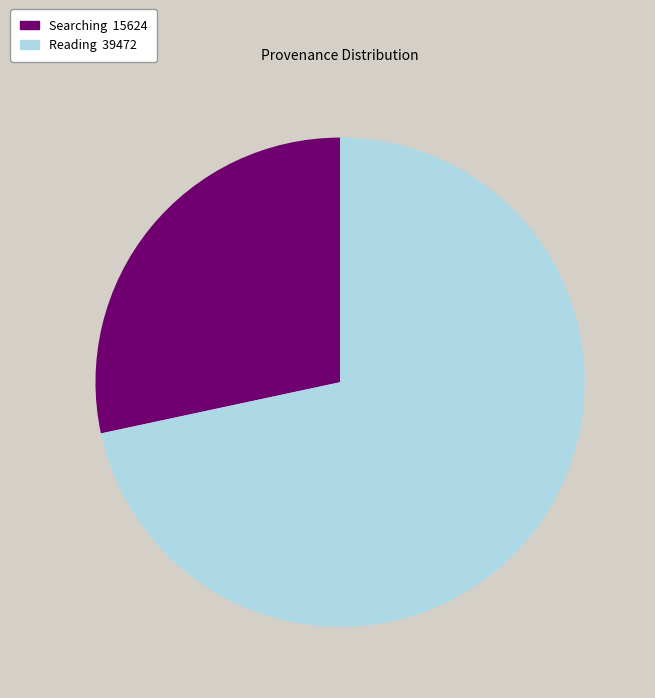

Is there a majority slice in this chart?

Yes